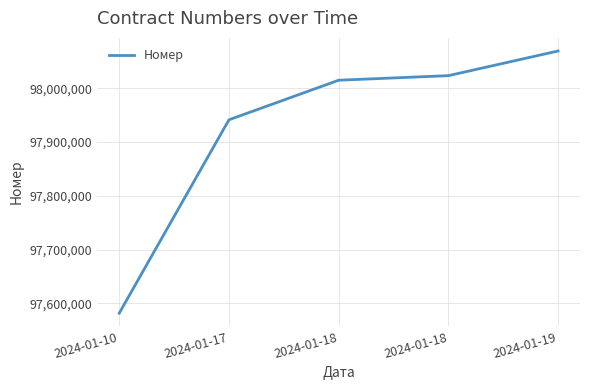

True or false: the data has more than 0 interior local peaks.

False